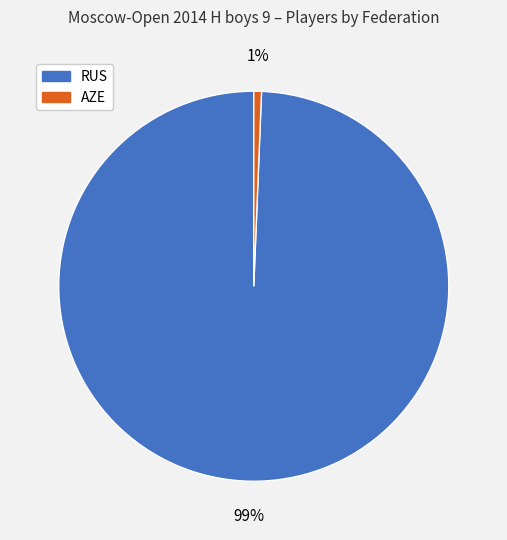

Is there any slice that represents more than half of the pie?

Yes